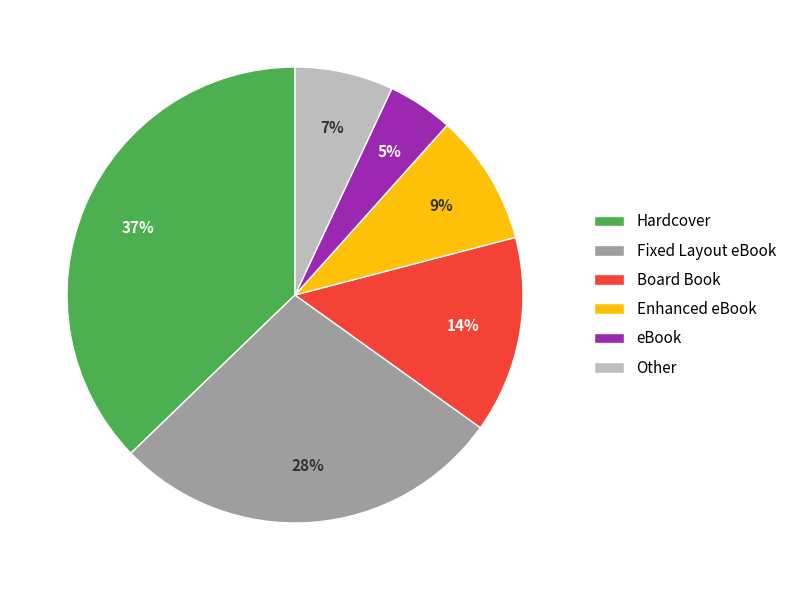

Which has a higher value, Hardcover or Fixed Layout eBook?

Hardcover